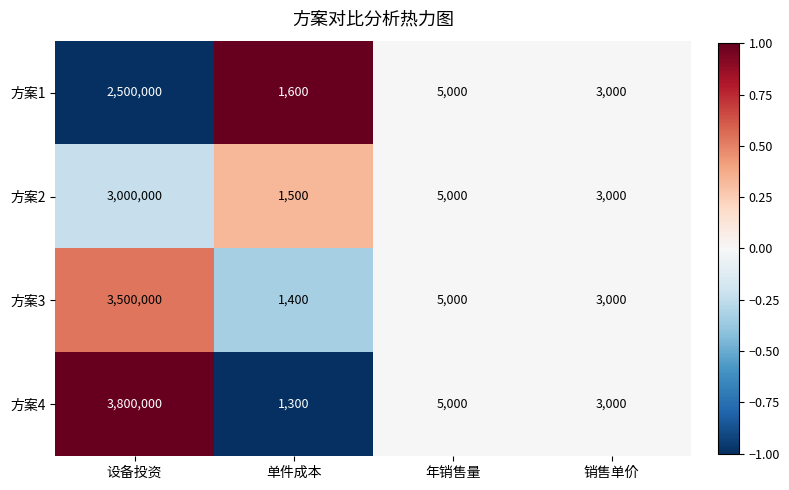

The 方案2 series shows 5000 at 年销售量. True or false?

True